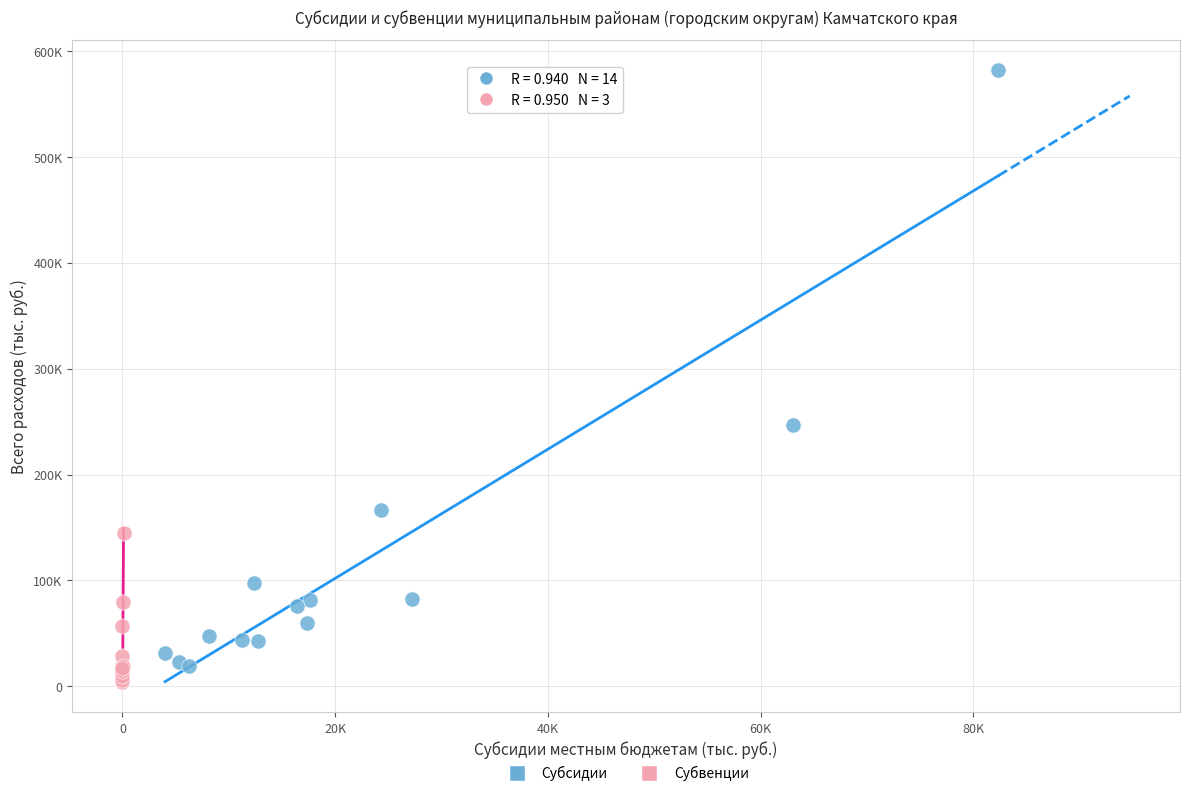

What are all the series names shown in the legend?

Субсидии, Субвенции